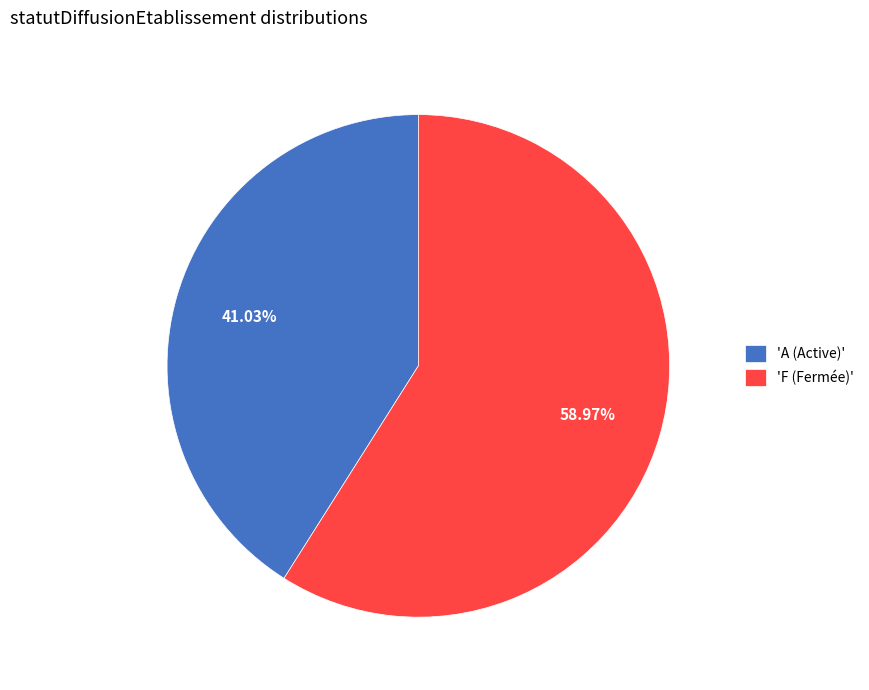

Approximately how many times larger is the value at 'F (Fermée)' compared to 'A (Active)'?

1.4